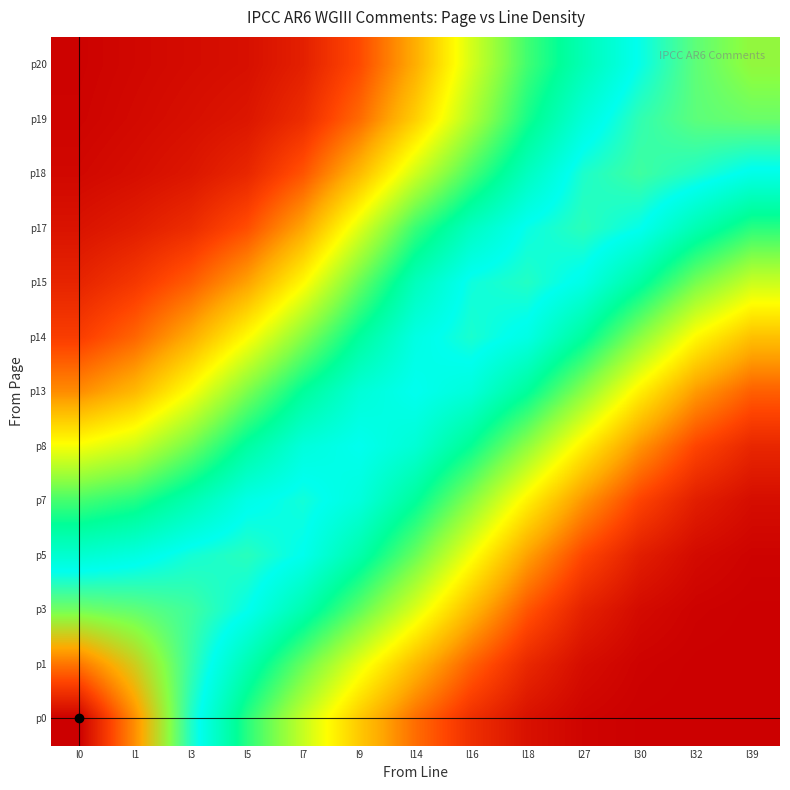

Which label corresponds to the largest value in the chart?

l0